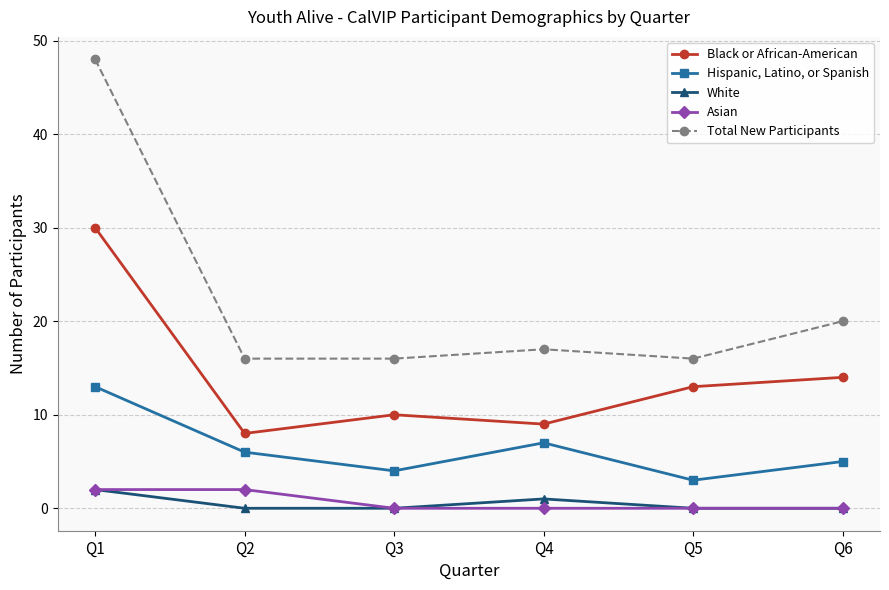

Which series changed the most between Q1 and Q2?

Total New Participants